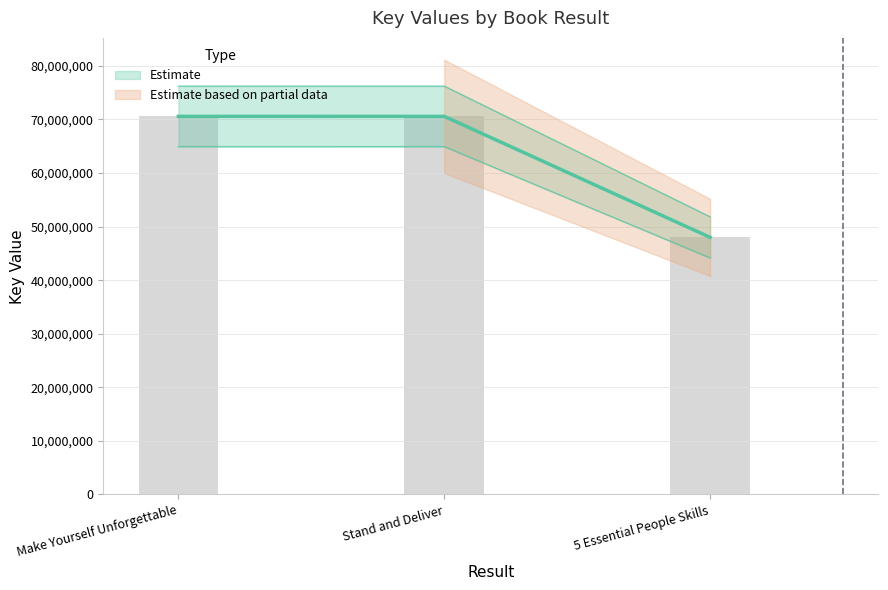

What is the maximum value shown in the chart?

70586522